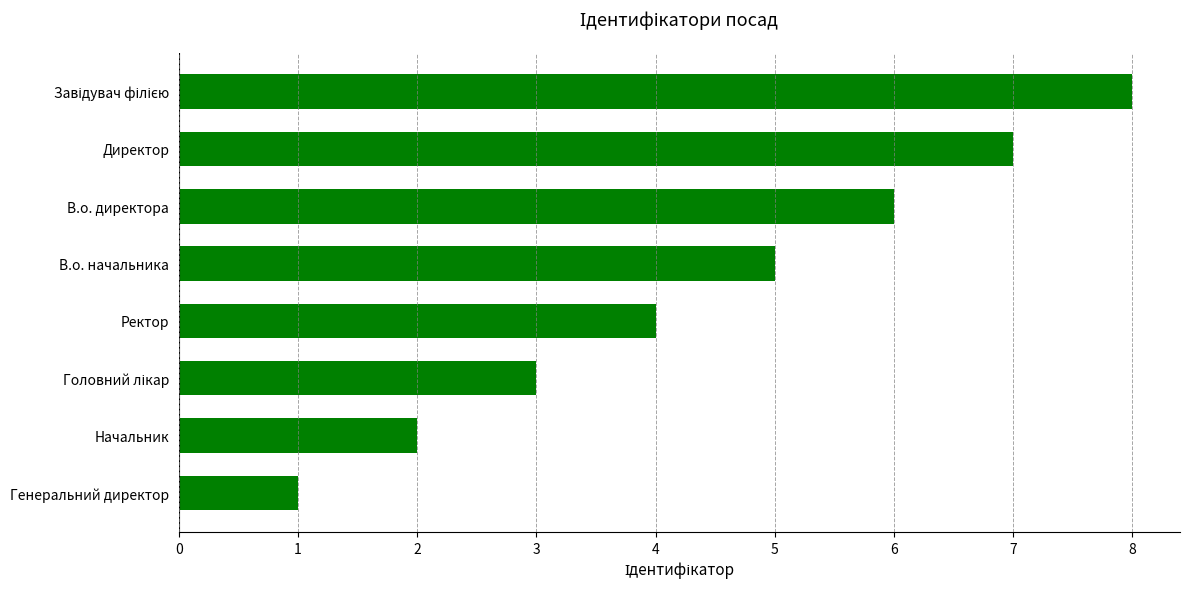

What is the difference between the maximum and minimum values?

7